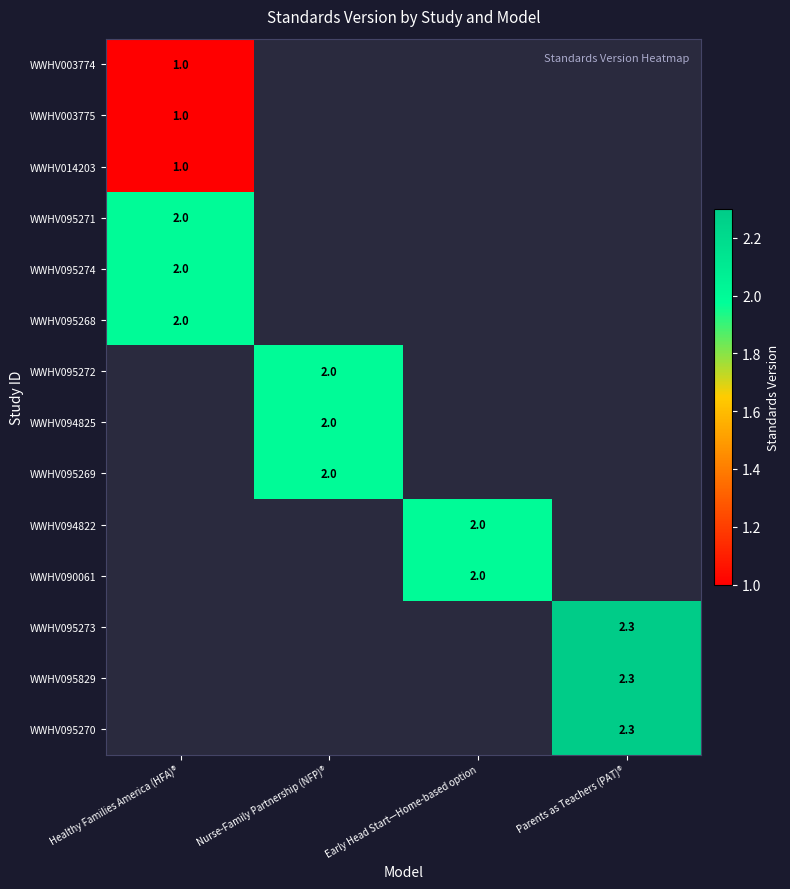

Is it true that WWHV095268 equals 2.0 at Healthy Families America (HFA)®?

True